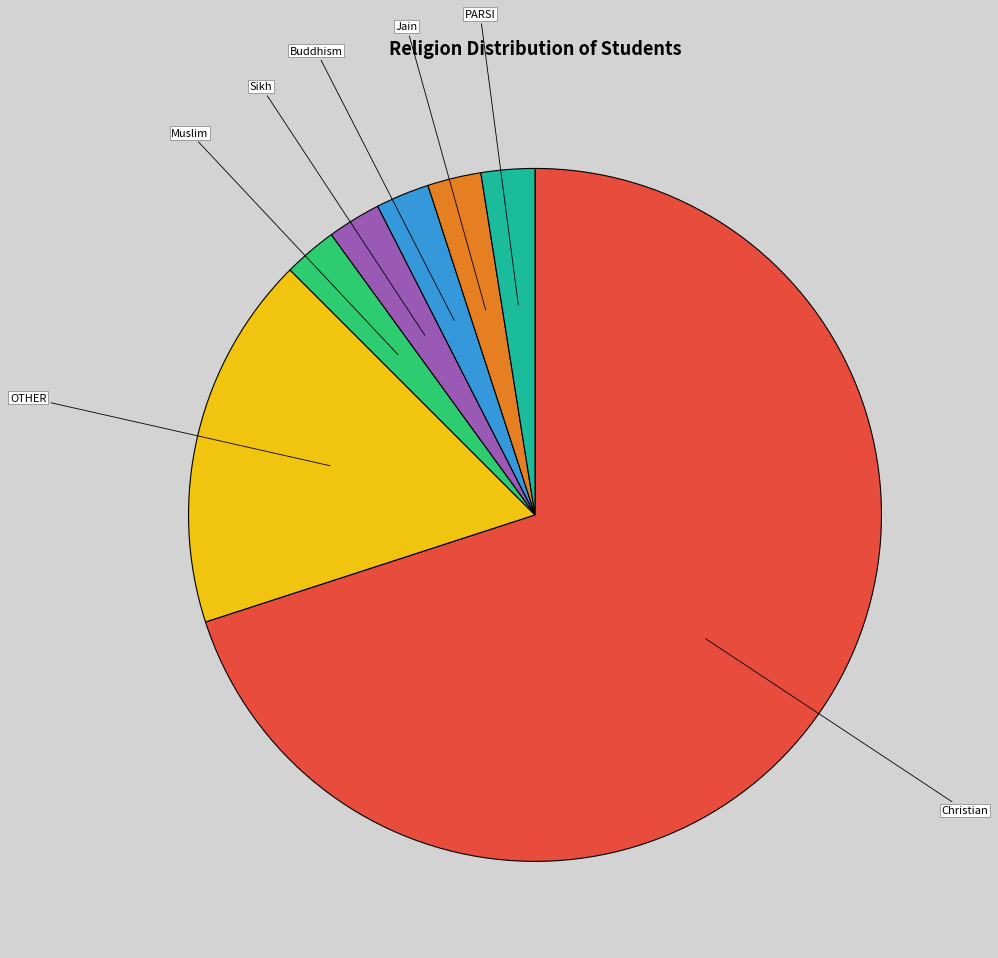

Which category has the biggest portion of the pie?

Christian